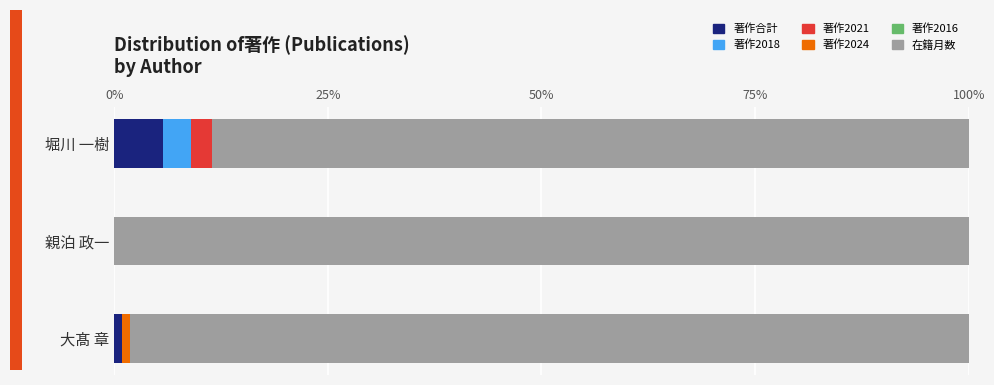

What is the highest value of the 著作合計 series?

5.7